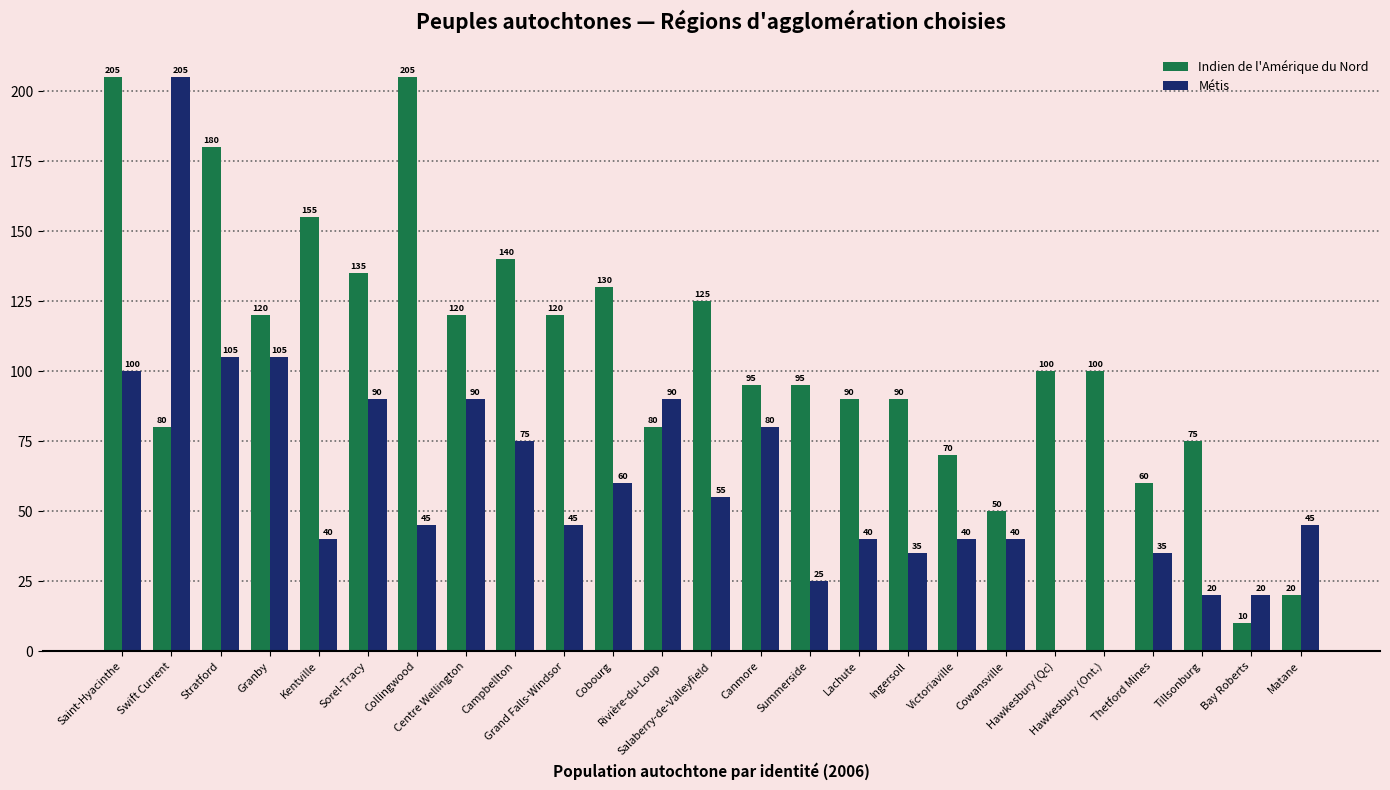

At which category is the sum across all series the highest?

Saint-Hyacinthe